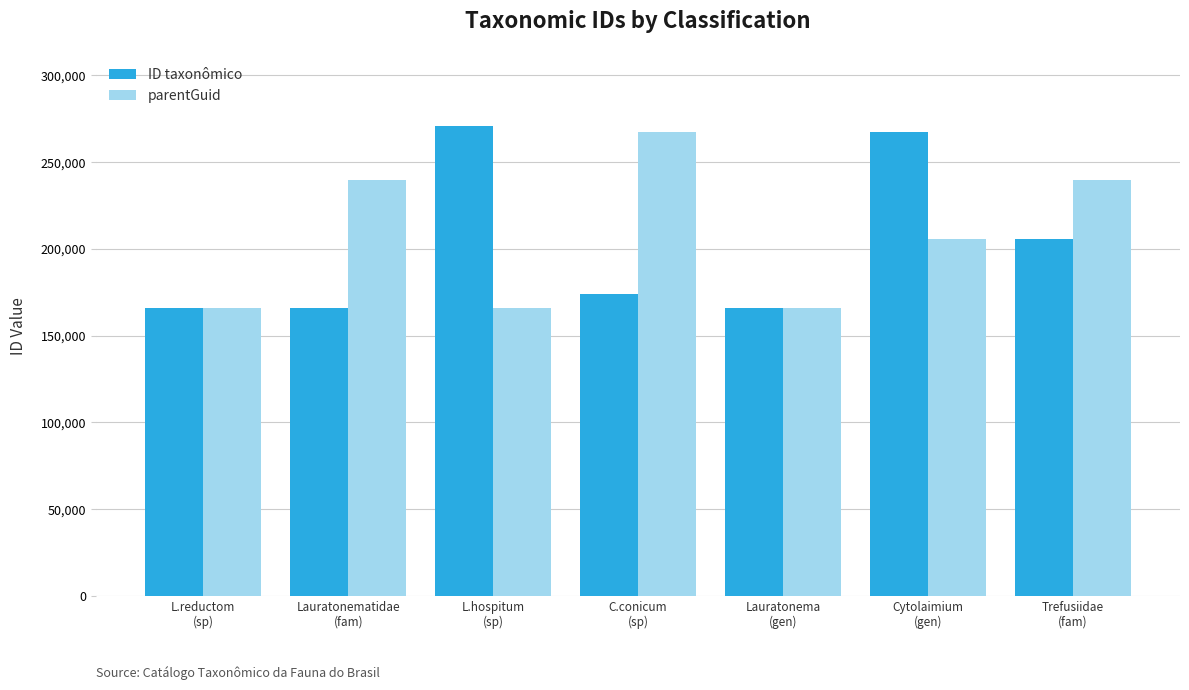

What is the greatest value displayed?

270778